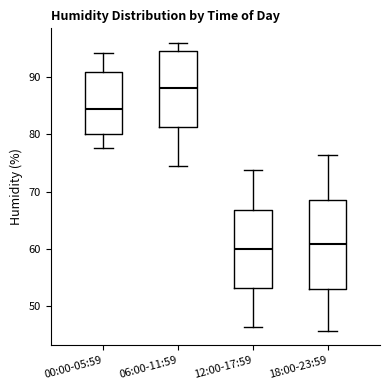

Comparing the boxes themselves (not the whiskers), which one is the tallest?

18:00-23:59